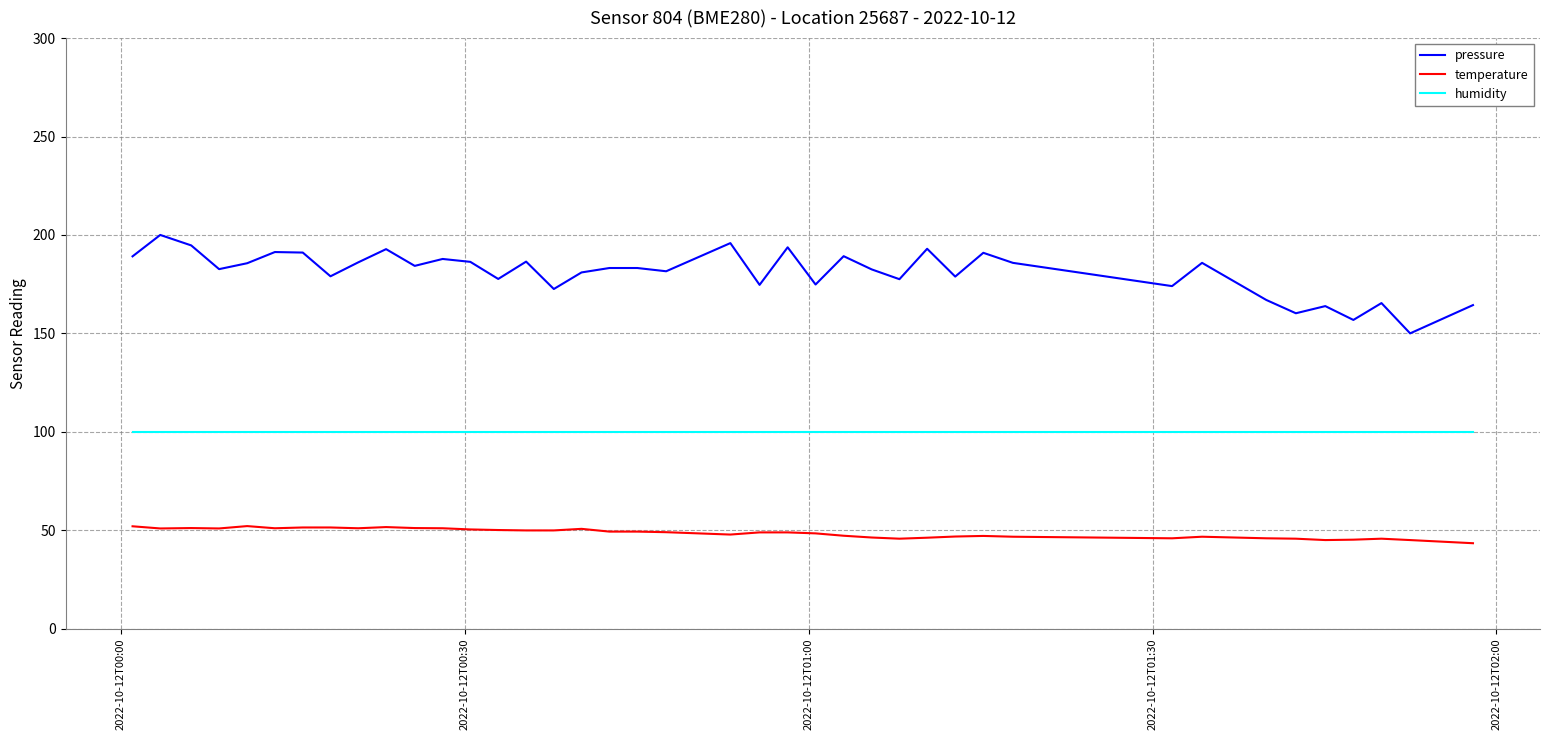

Is this an area chart (filled region under the line)?

No